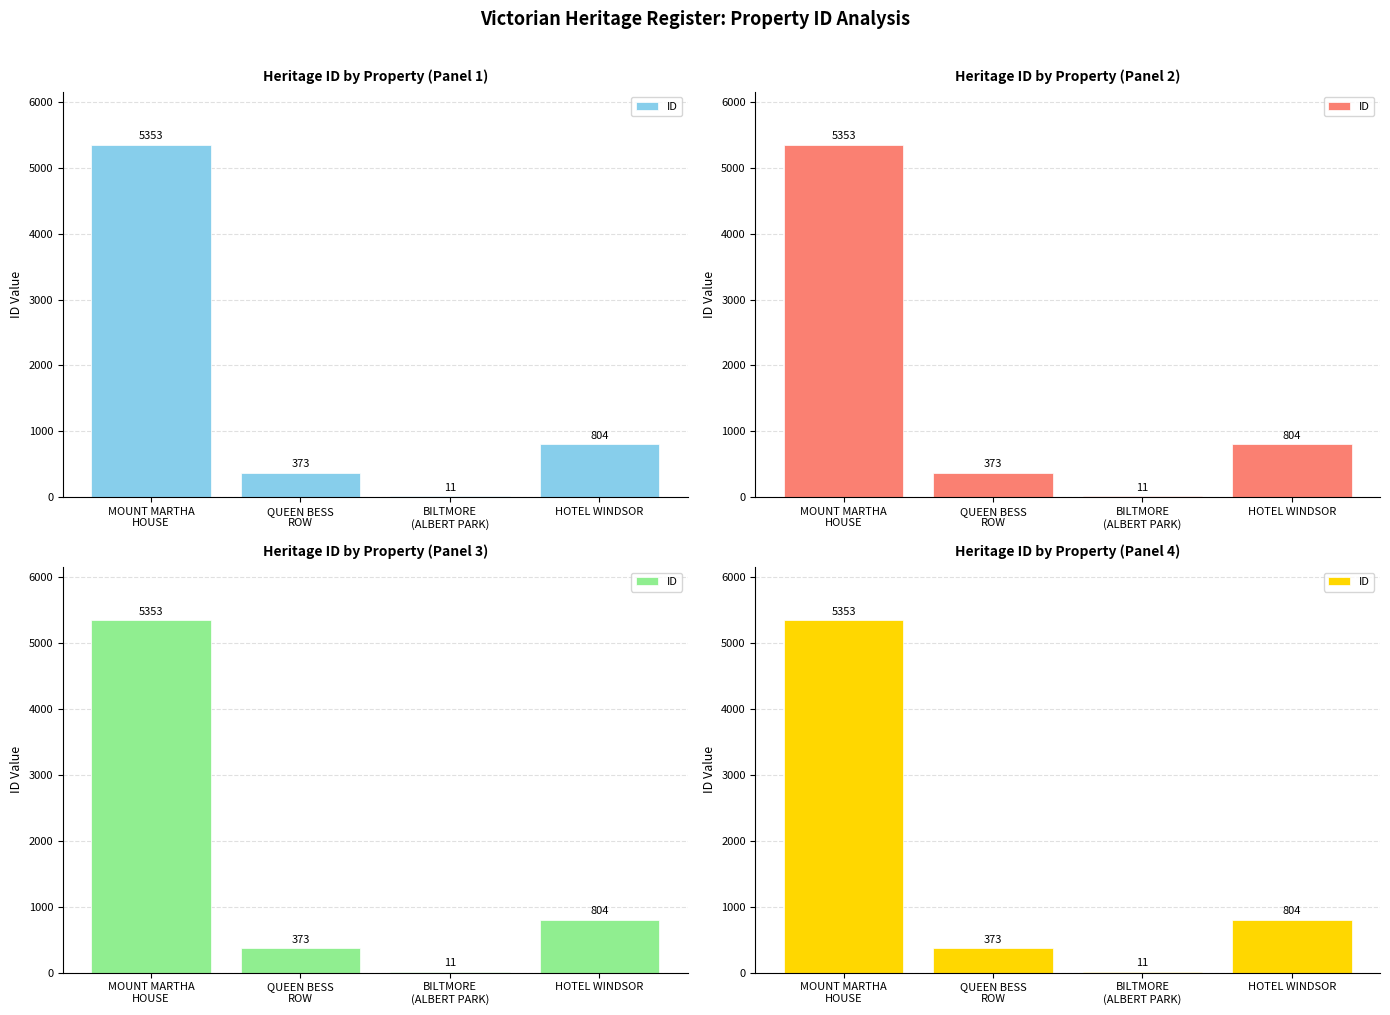

The value at BILTMORE
(ALBERT PARK) is 11. True or false?

True